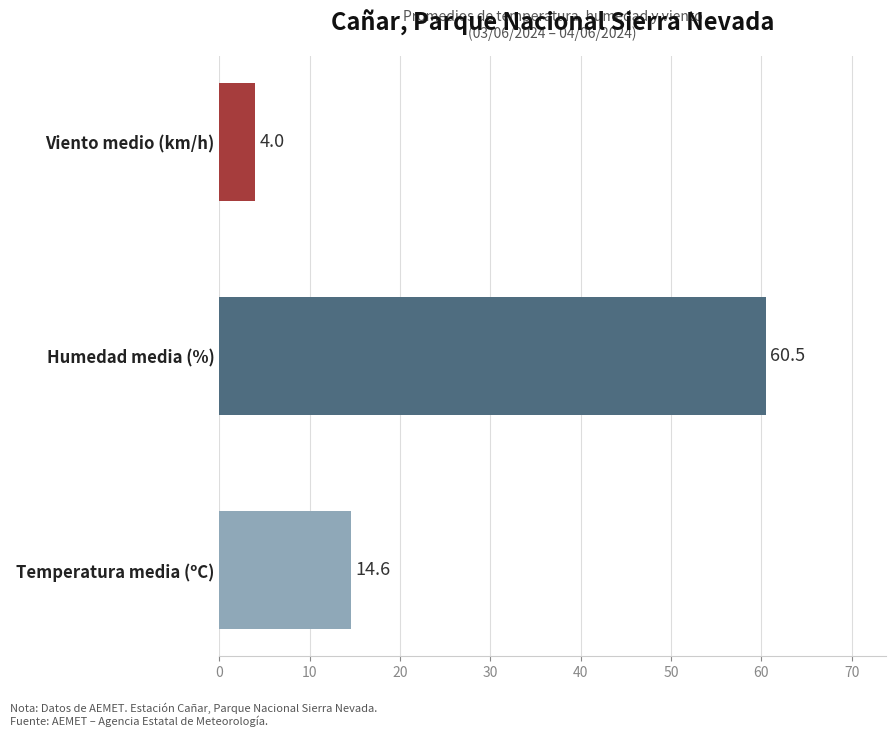

What is the change in value from Humedad media (%) to Viento medio (km/h)?

-56.5